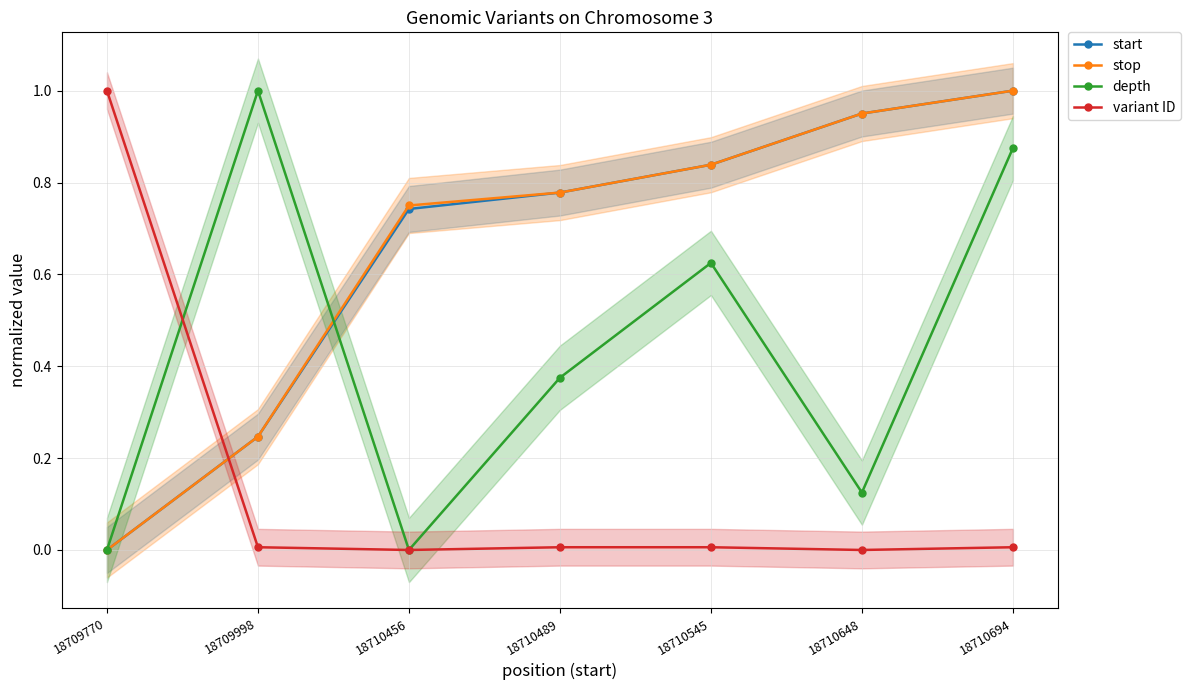

Rank the categories by start value from lowest to highest.

18709770, 18709998, 18710456, 18710489, 18710545, 18710648, 18710694